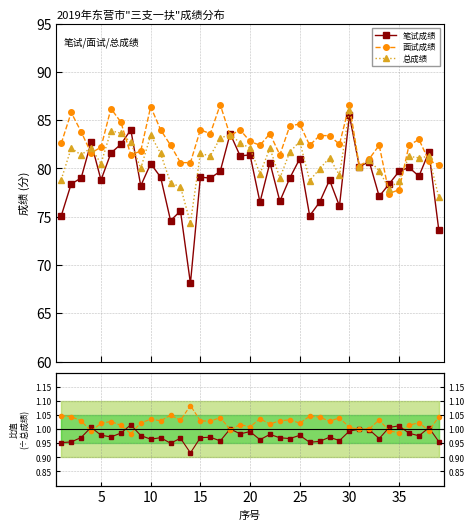

What is the sum of all 总成绩 values?

3153.7